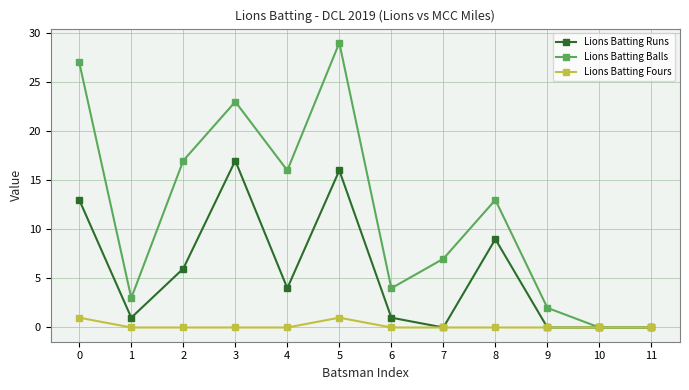

Where is the first local maximum for Lions Batting Balls?

3